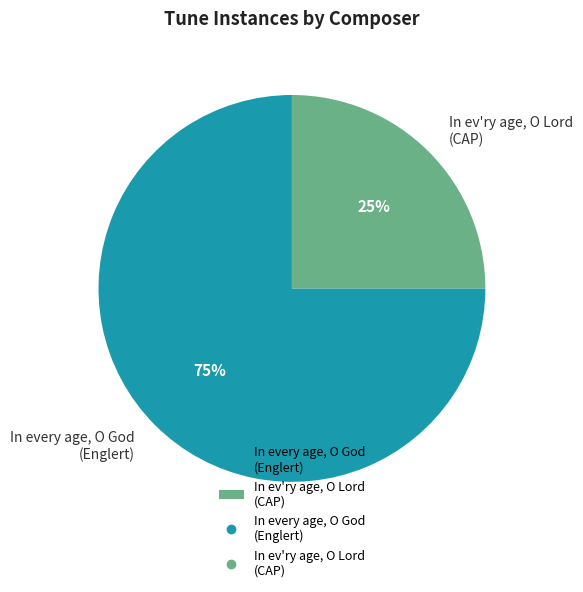

To the nearest percent, what is the difference between the In ev'ry age, O Lord (CAP) and In every age, O God (Englert) slice percentages?

50%